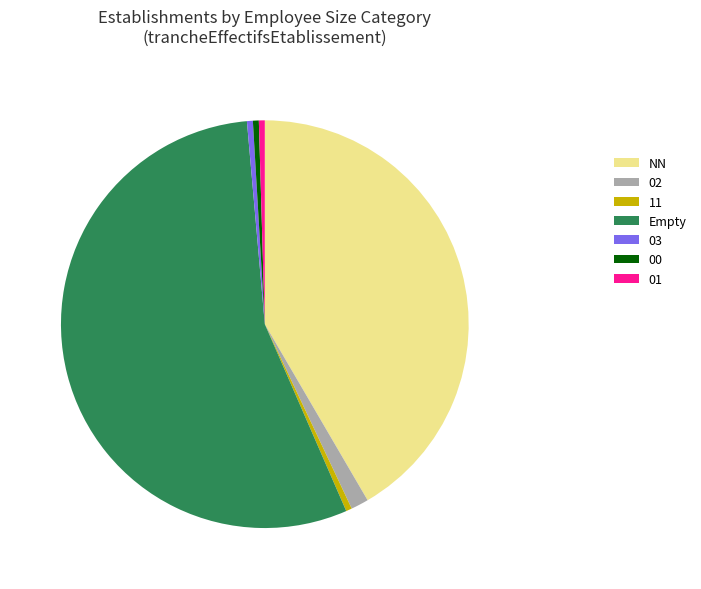

How many slices are in this pie chart?

7